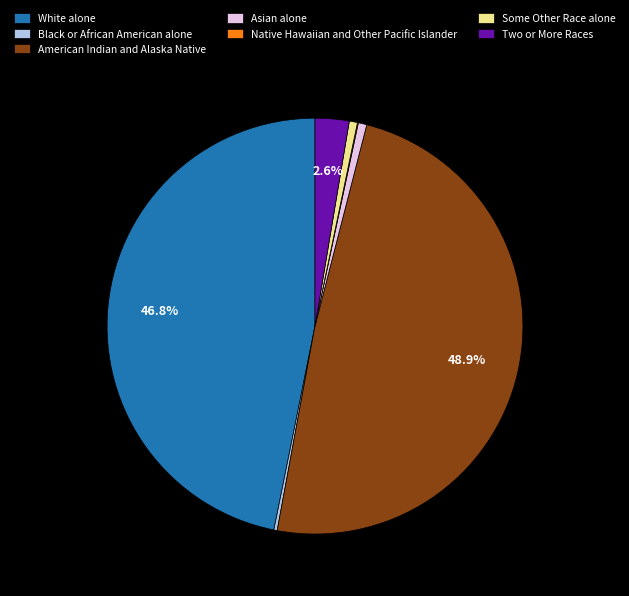

Is there a majority slice in this chart?

No